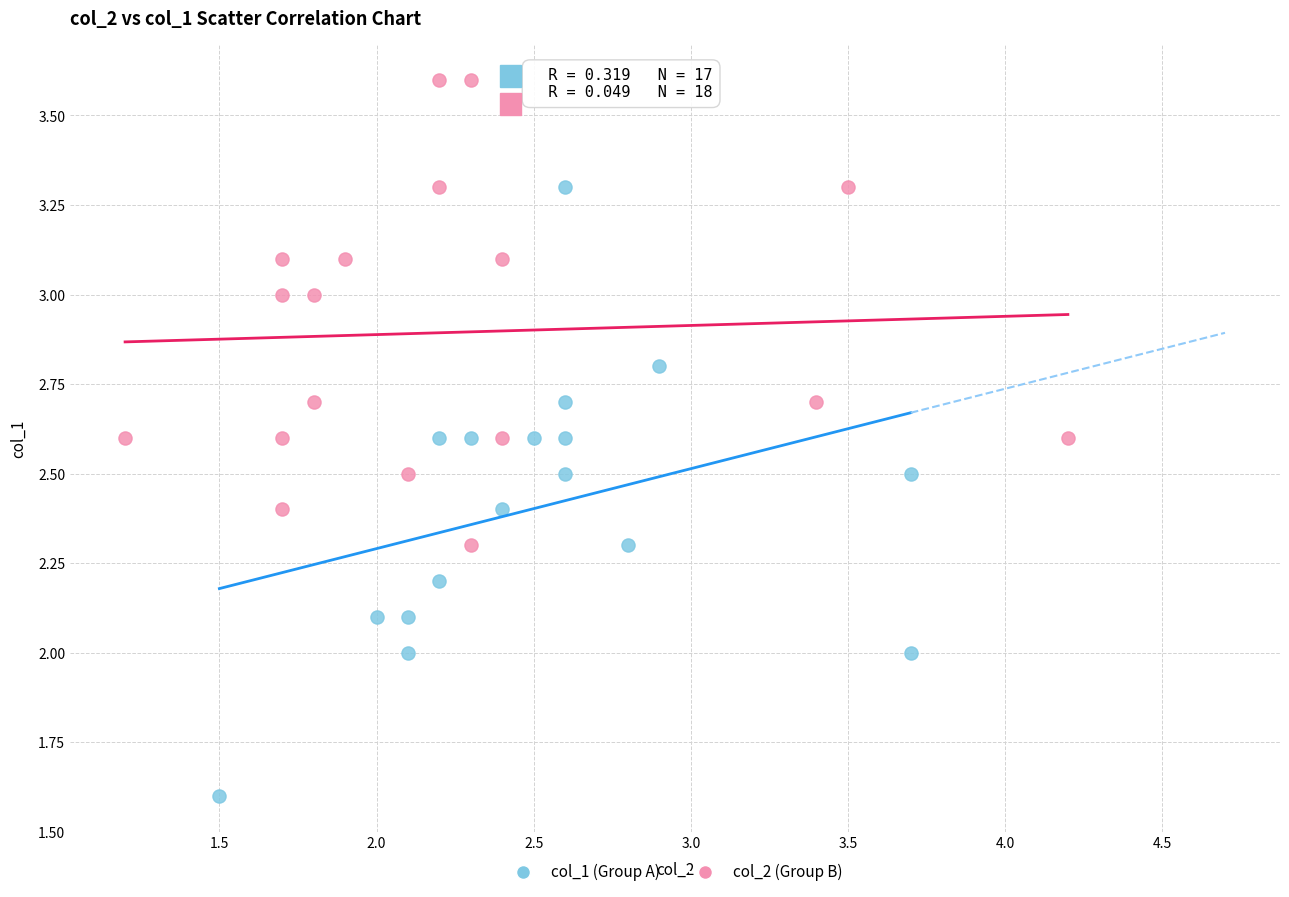

Which series contains the highest Y value?

col_2 (Group B)